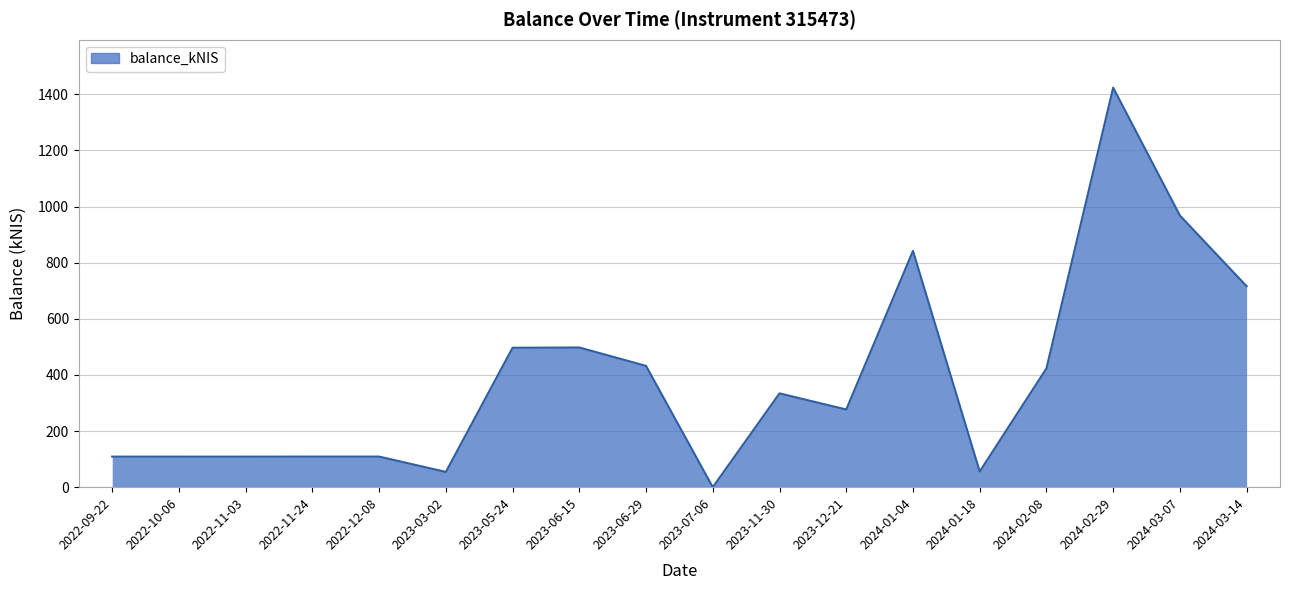

Read the value at 2024-03-14.

716.0